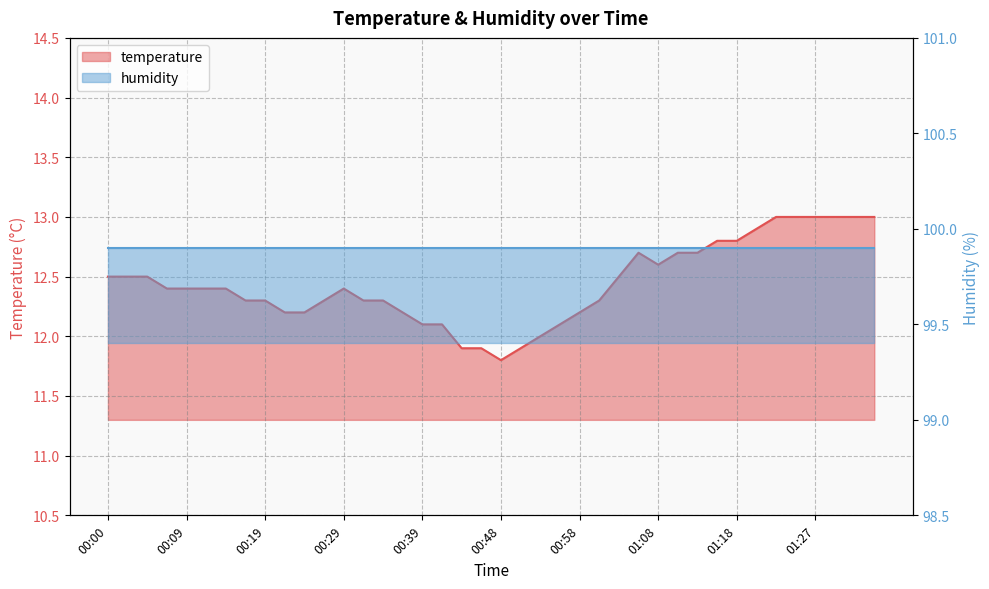

Reading left to right, list all the values displayed in this chart.

12.5	12.5	12.5	12.4	12.4	12.4	12.4	12.3	12.3	12.2	12.2	12.3	12.4	12.3	12.3	12.2	12.1	12.1	11.9	11.9	11.8	11.9	12.0	12.1	12.2	12.3	12.5	12.7	12.6	12.7	12.7	12.8	12.8	12.9	13.0	13.0	13.0	13.0	13.0	13.0